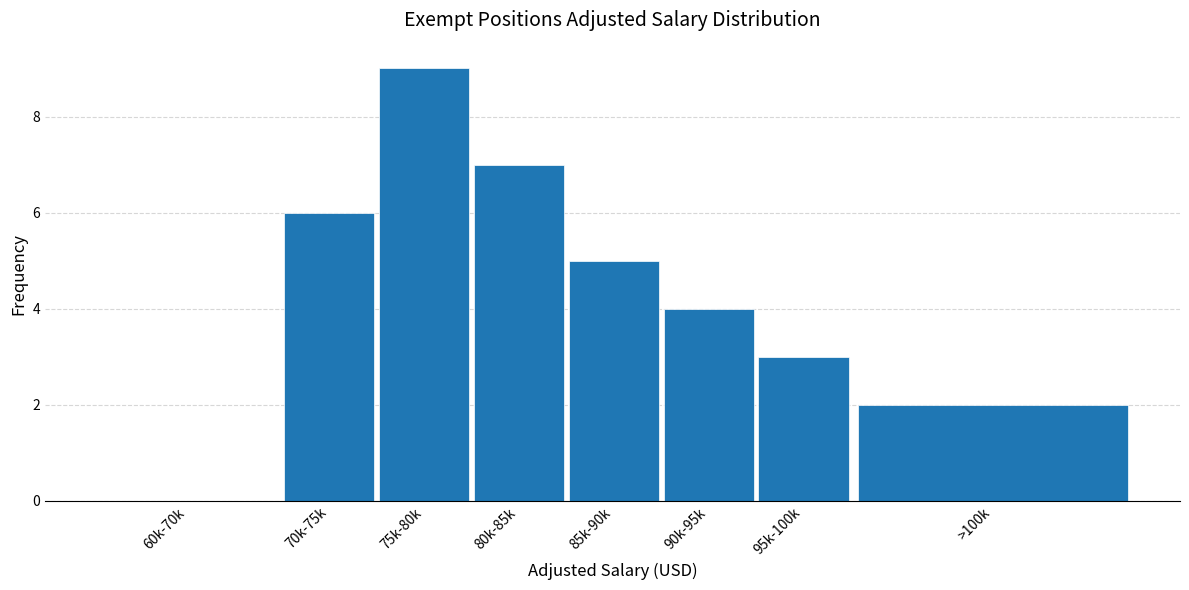

Reading right to left, list all the values displayed in this chart.

>100k=2	95k-100k=3	90k-95k=4	85k-90k=5	80k-85k=7	75k-80k=9	70k-75k=6	60k-70k=0